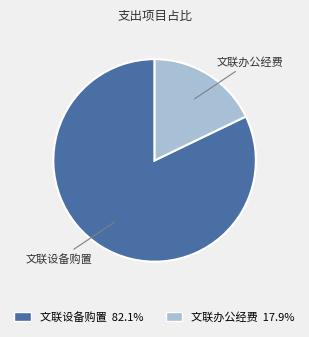

The 文联设备购置 slice represents 92% of the pie. True or false?

False